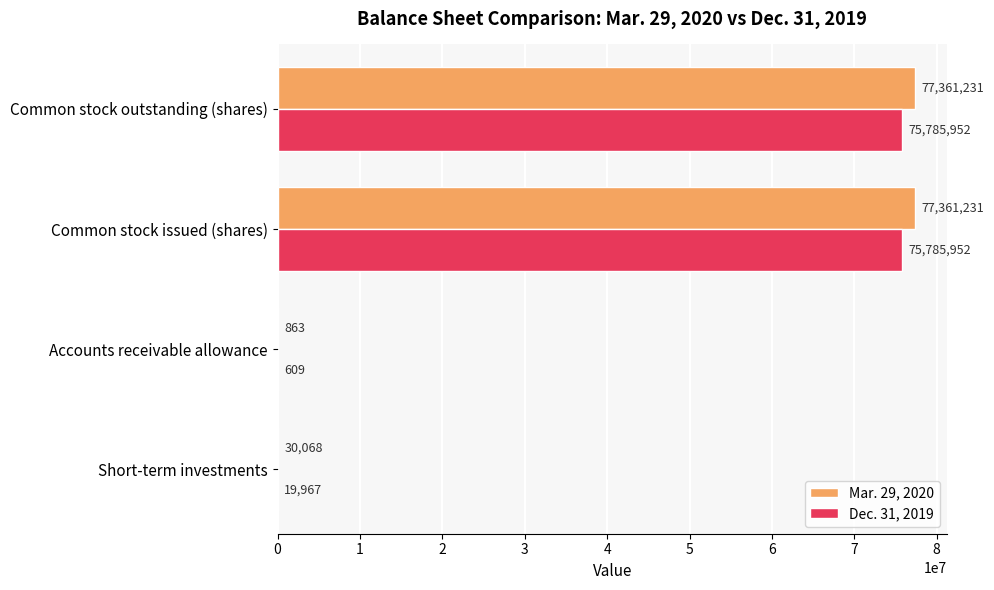

True or false: Dec. 31, 2019 has a value of 19967 at Short-term investments.

True